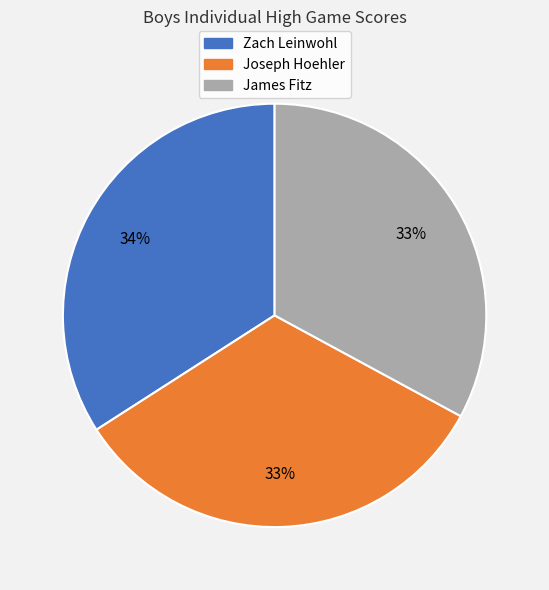

Which slice is the largest?

Zach Leinwohl